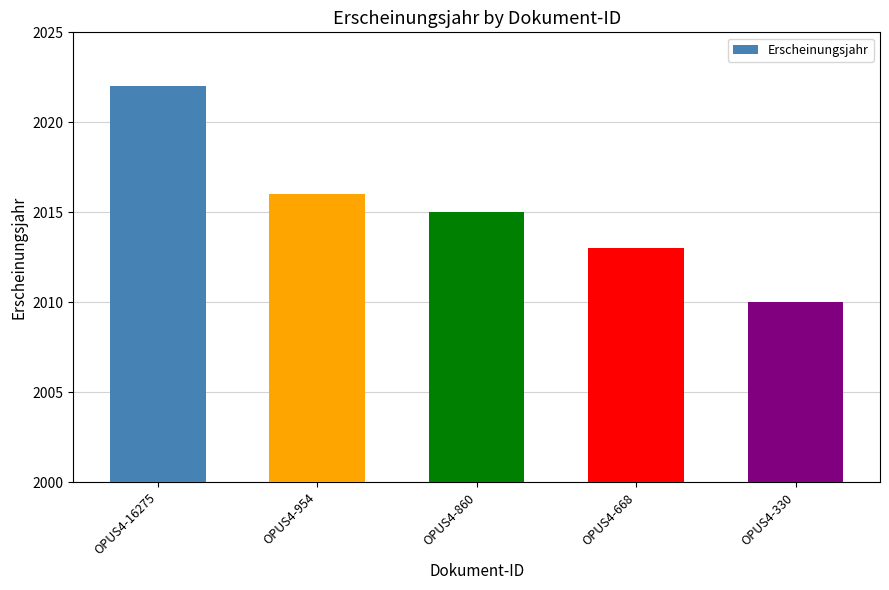

The chart shows a value of 2010 at OPUS4-330. True or false?

True